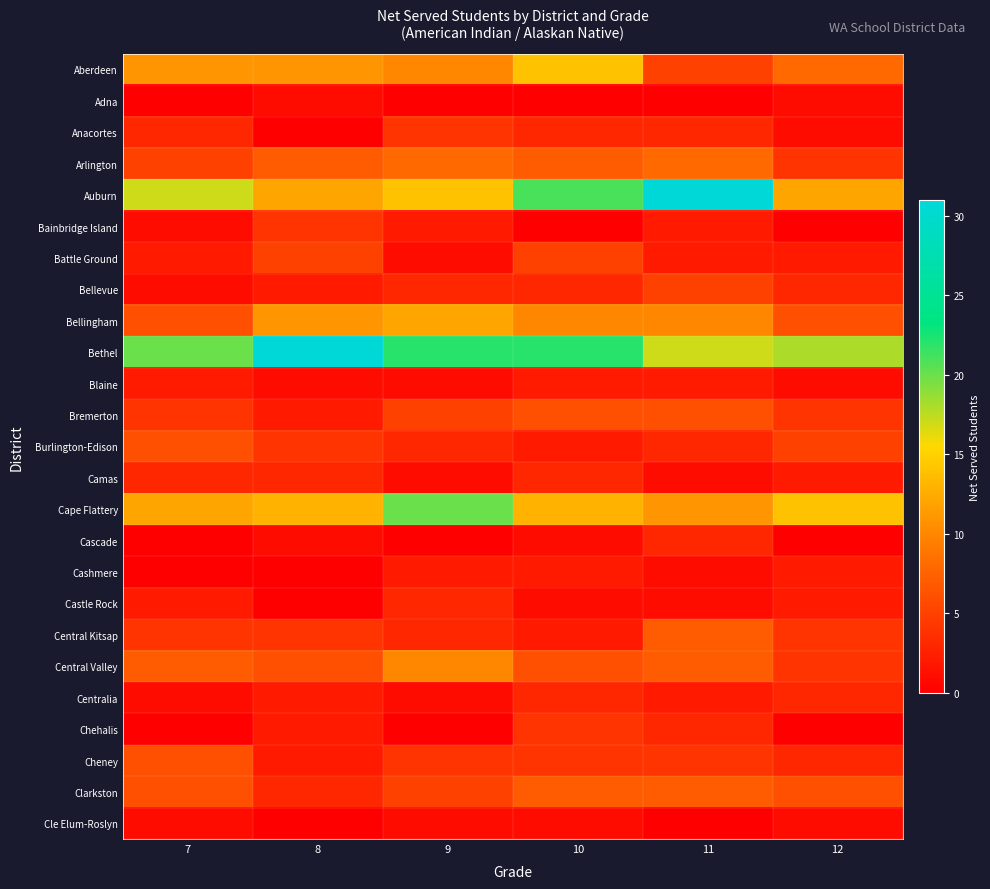

Reading right to left, extract all data points from this chart.

Aberdeen: 12=8	11=5	10=14	9=10	8=11	7=11
Adna: 12=1	11=0	10=0	9=0	8=1	7=0
Anacortes: 12=1	11=3	10=3	9=4	8=0	7=3
Arlington: 12=4	11=8	10=7	9=8	8=7	7=5
Auburn: 12=12	11=31	10=21	9=14	8=12	7=17
Bainbridge Island: 12=0	11=2	10=0	9=2	8=4	7=1
Battle Ground: 12=2	11=2	10=5	9=1	8=5	7=2
Bellevue: 12=3	11=5	10=3	9=3	8=2	7=1
Bellingham: 12=6	11=10	10=10	9=12	8=11	7=6
Bethel: 12=18	11=17	10=22	9=22	8=31	7=20
Blaine: 12=1	11=2	10=2	9=1	8=1	7=2
Bremerton: 12=4	11=6	10=6	9=5	8=2	7=4
Burlington-Edison: 12=5	11=3	10=2	9=3	8=4	7=6
Camas: 12=2	11=1	10=3	9=1	8=3	7=3
Cape Flattery: 12=14	11=11	10=13	9=20	8=13	7=12
Cascade: 12=0	11=3	10=1	9=0	8=1	7=0
Cashmere: 12=2	11=1	10=2	9=2	8=0	7=0
Castle Rock: 12=2	11=1	10=1	9=3	8=0	7=2
Central Kitsap: 12=4	11=7	10=2	9=3	8=4	7=4
Central Valley: 12=4	11=7	10=6	9=10	8=6	7=7
Centralia: 12=3	11=2	10=3	9=1	8=2	7=1
Chehalis: 12=0	11=3	10=4	9=0	8=2	7=0
Cheney: 12=3	11=4	10=4	9=4	8=2	7=6
Clarkston: 12=6	11=7	10=7	9=5	8=3	7=6
Cle Elum-Roslyn: 12=1	11=0	10=1	9=1	8=0	7=1